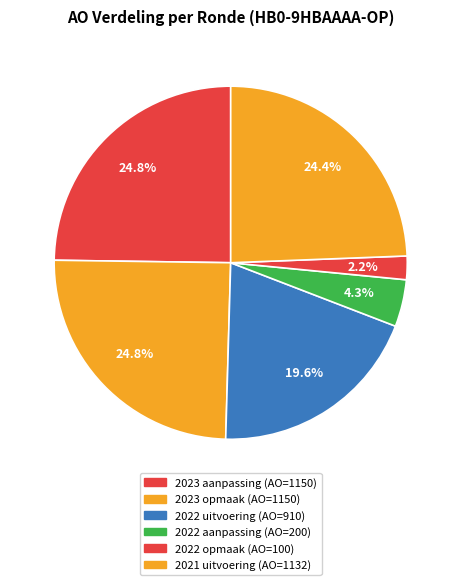

How many segments does this pie chart have?

6